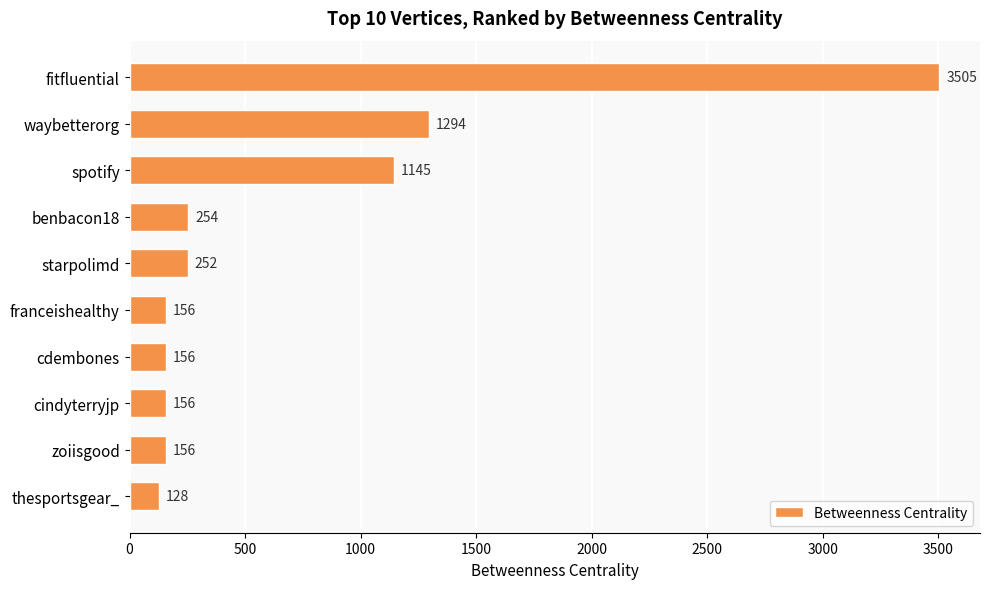

What is the label of the 9th bar from the bottom?

waybetterorg